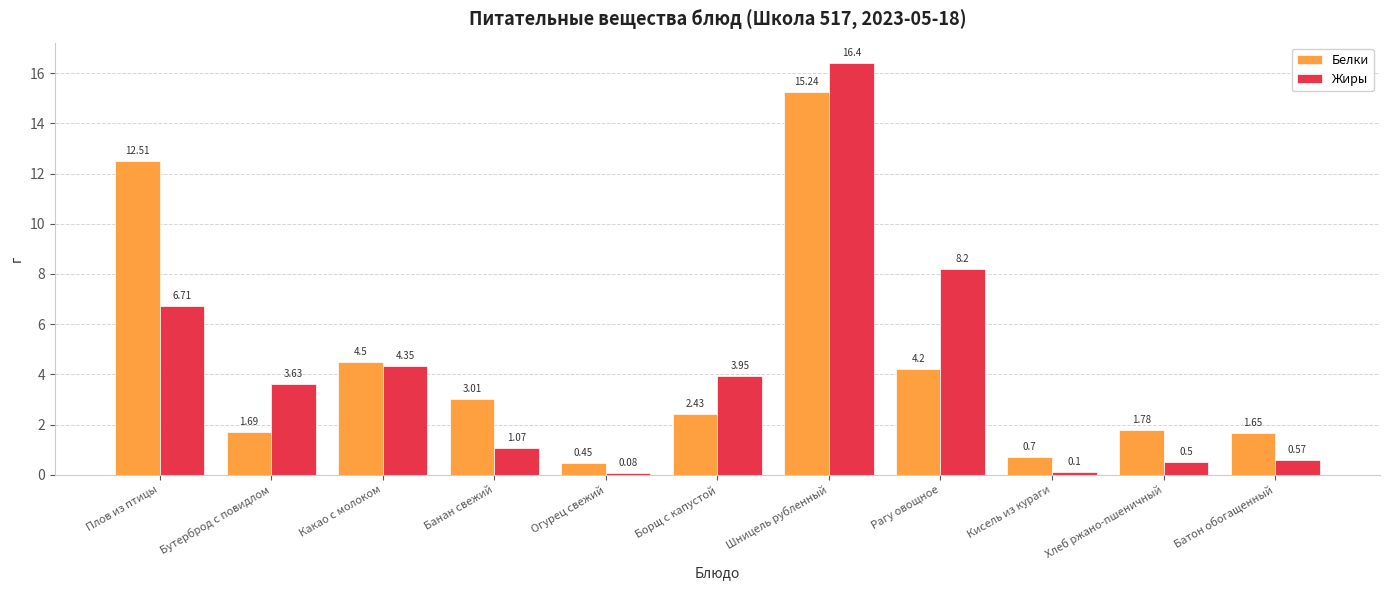

Rank the series by their average value, from lowest to highest.

Жиры, Белки